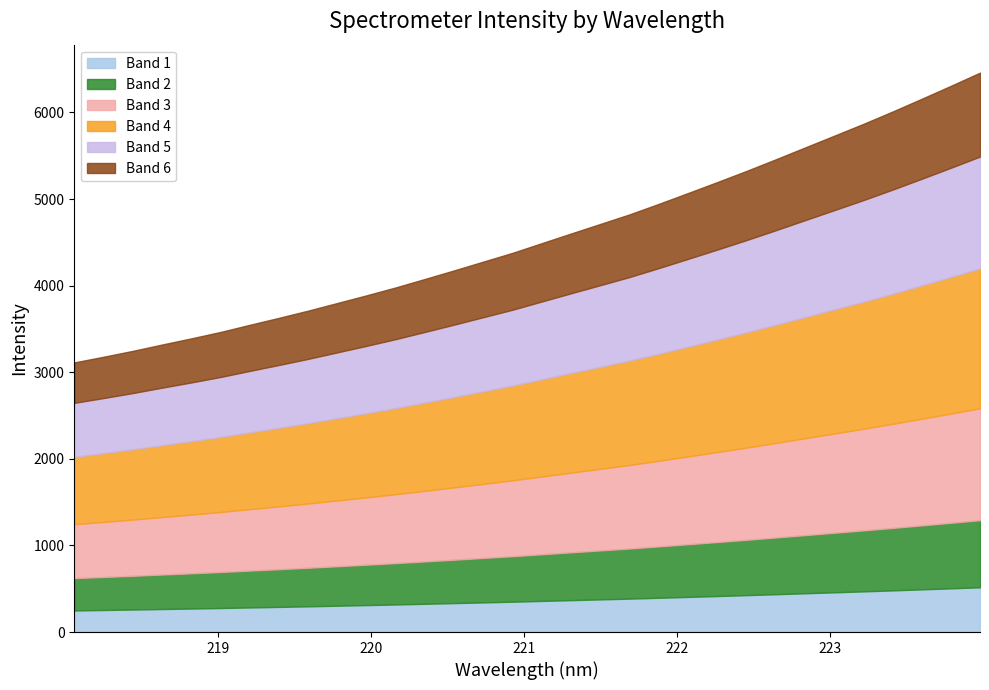

What is the sum of the values at 221.3083 and 218.442?

7849.5